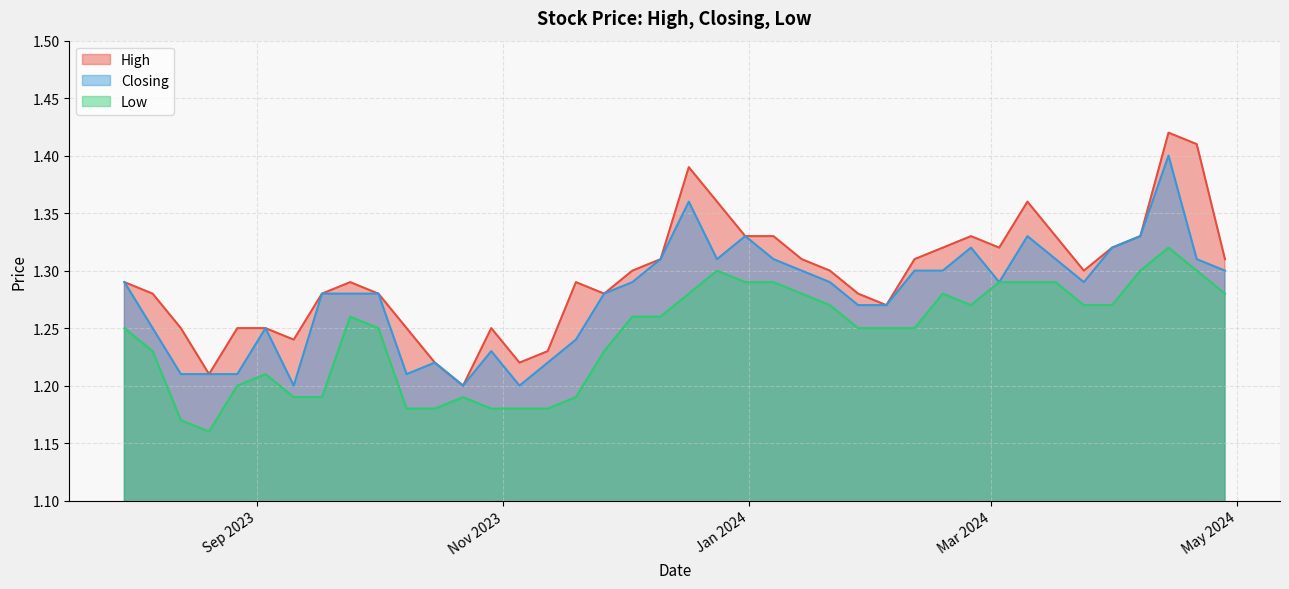

Rank the categories by Low value from highest to lowest.

14/04/2024, 21/04/2024, 07/04/2024, 24/12/2023, 17/03/2024, 10/03/2024, 03/03/2024, 07/01/2024, 31/12/2023, 28/04/2024, 18/02/2024, 14/01/2024, 17/12/2023, 31/03/2024, 24/03/2024, 25/02/2024, 21/01/2024, 10/12/2023, 03/12/2023, 24/09/2023, 11/02/2024, 04/02/2024, 28/01/2024, 01/10/2023, 30/07/2023, 26/11/2023, 06/08/2023, 03/09/2023, 27/08/2023, 19/11/2023, 22/10/2023, 17/09/2023, 10/09/2023, 12/11/2023, 05/11/2023, 29/10/2023, 15/10/2023, 08/10/2023, 13/08/2023, 20/08/2023